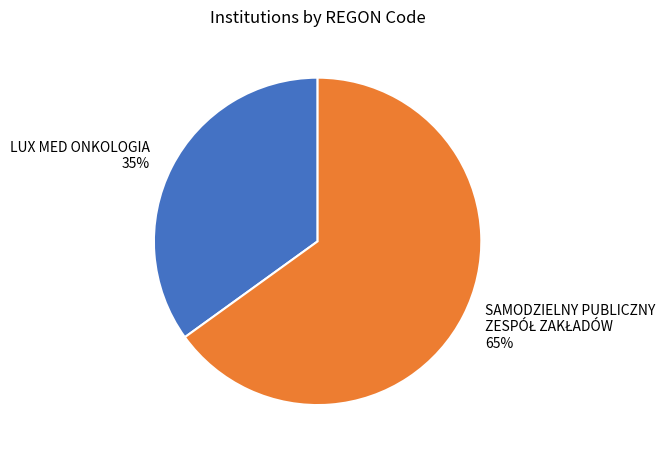

To the nearest percent, what is the average slice percentage?

50%